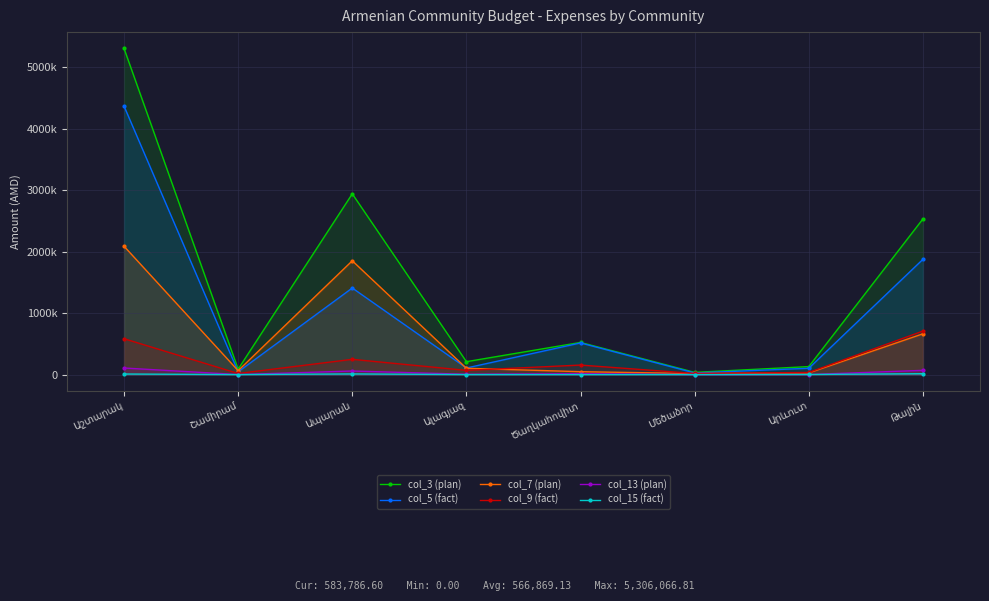

Which series has the largest total across all categories?

col_3 (plan)